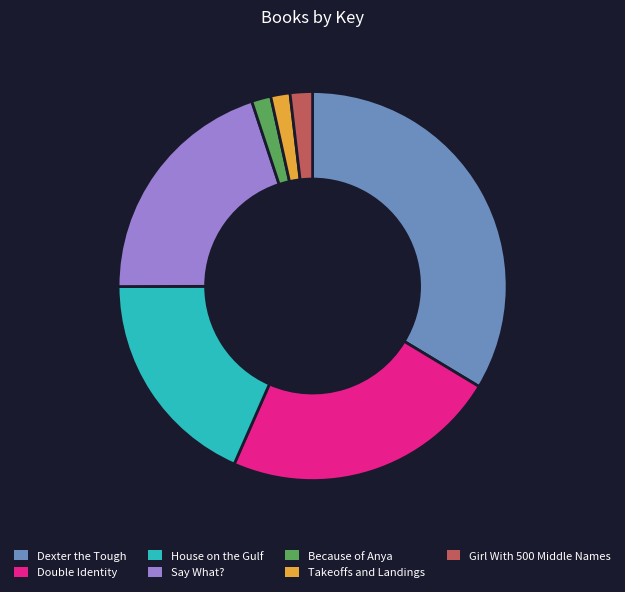

What is the largest slice in the pie chart?

Dexter the Tough